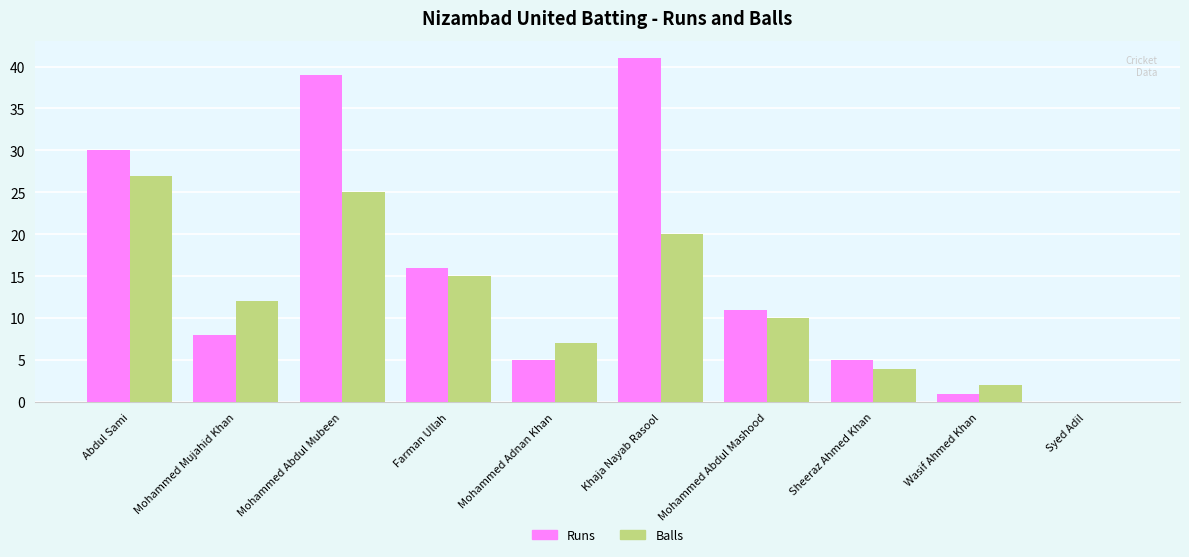

At which label is Balls closest to 13?

Mohammed Mujahid Khan